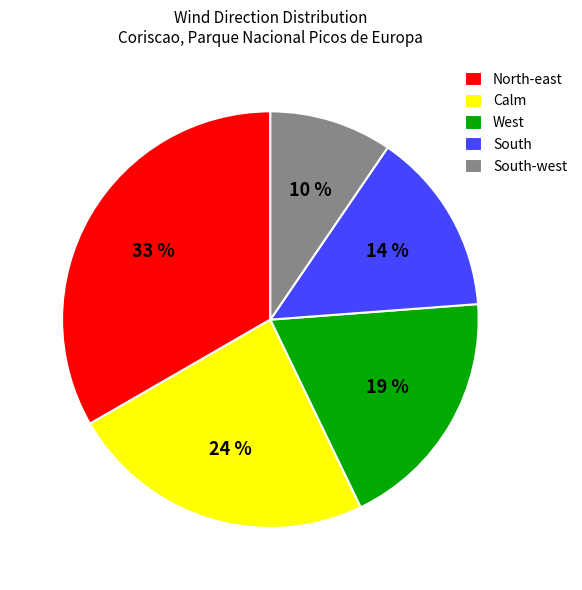

Which has a higher value, South-west or North-east?

North-east